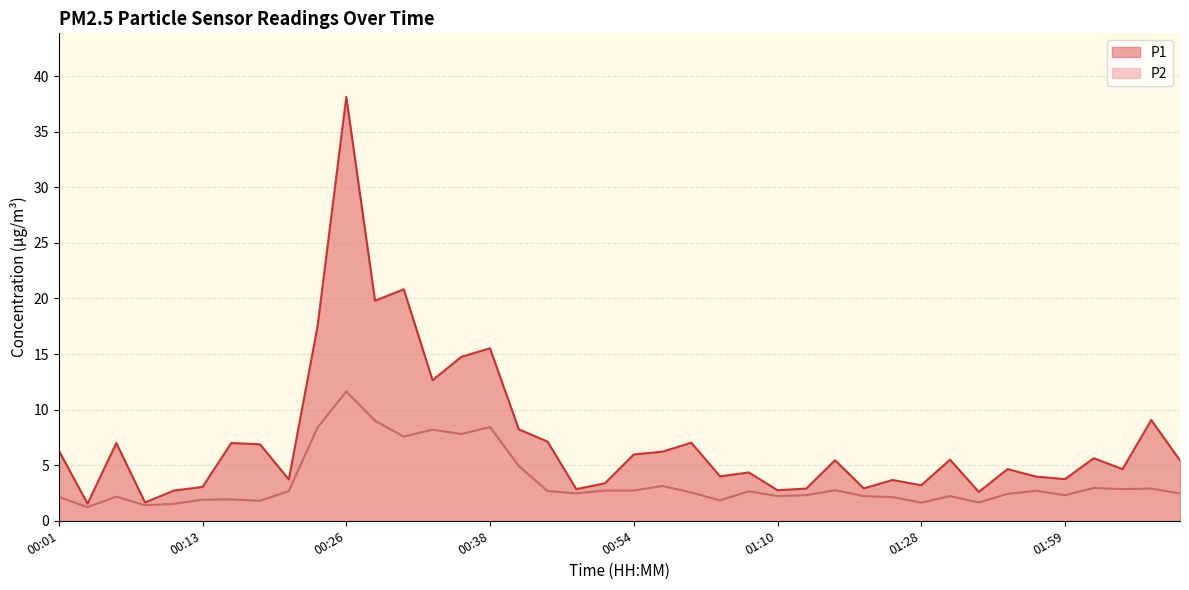

What are all the series names shown in the legend?

P1, P2